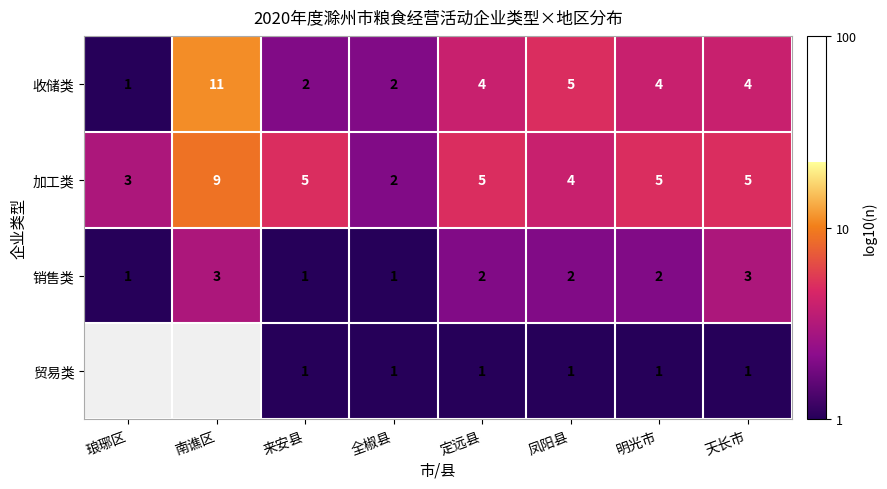

At 天长市, list the series in order from largest to smallest.

加工类, 收储类, 销售类, 贸易类